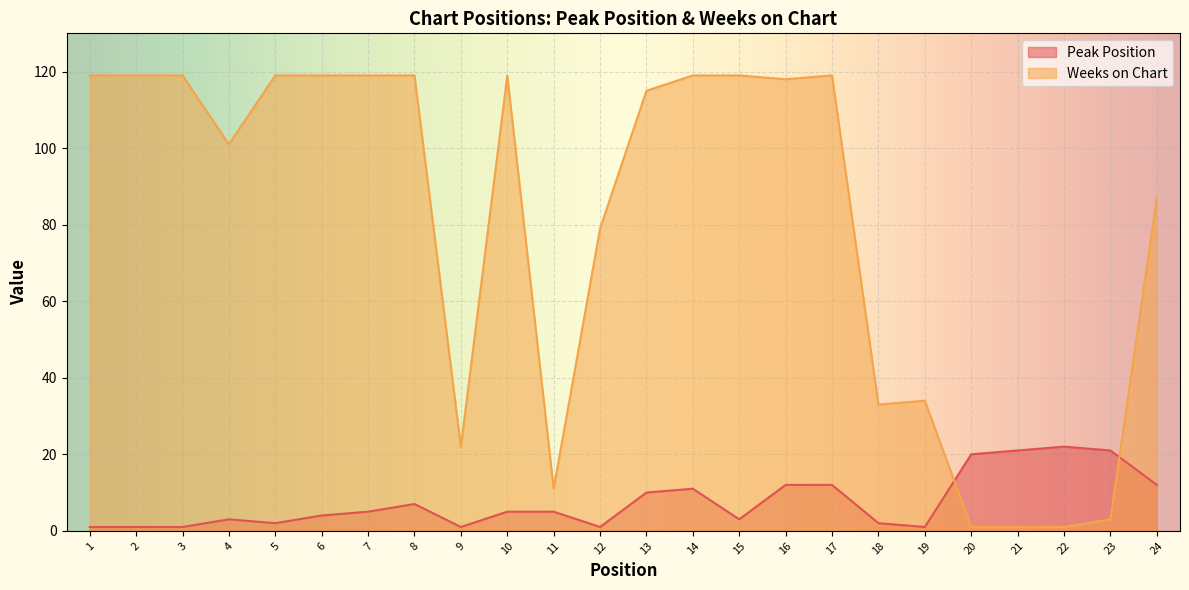

Reading right to left, what are all the values shown in this chart?

Peak Position: 24=12	23=21	22=22	21=21	20=20	19=1	18=2	17=12	16=12	15=3	14=11	13=10	12=1	11=5	10=5	9=1	8=7	7=5	6=4	5=2	4=3	3=1	2=1	1=1
Weeks on Chart: 24=87	23=3	22=1	21=1	20=1	19=34	18=33	17=119	16=118	15=119	14=119	13=115	12=79	11=11	10=119	9=22	8=119	7=119	6=119	5=119	4=101	3=119	2=119	1=119